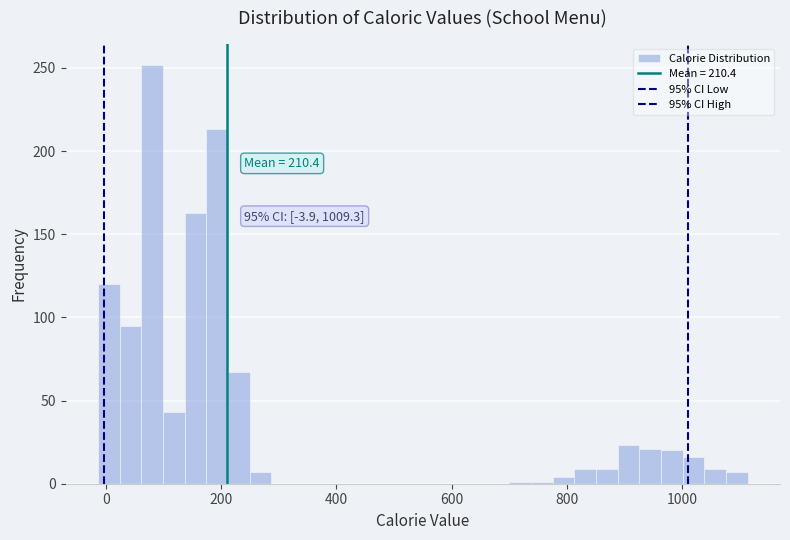

Around what value on the x-axis is the tallest bar? Give the approximate position of its centre, as read against the axis.

80